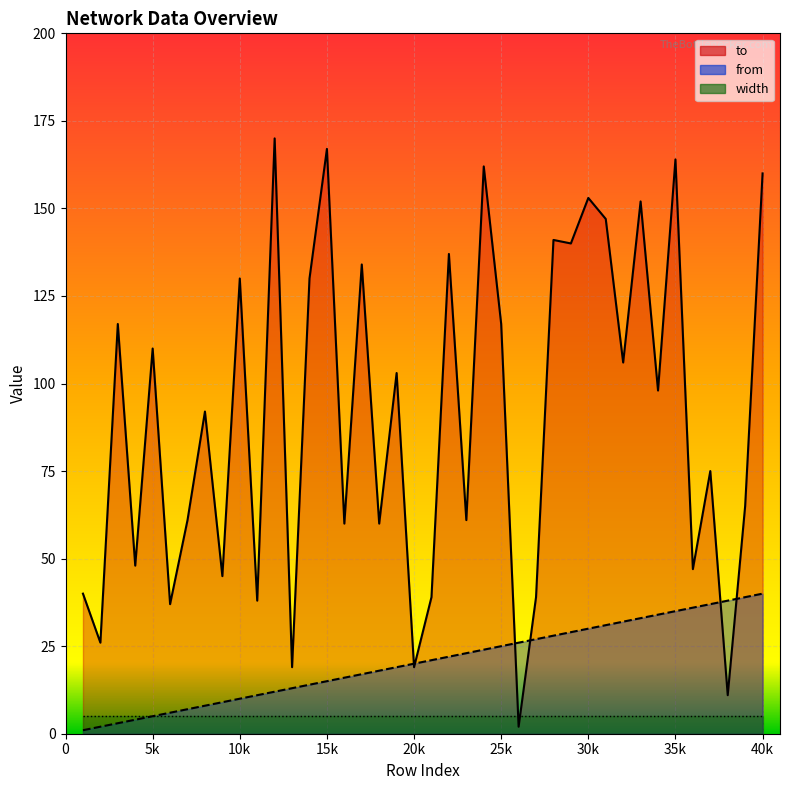

True or false: to has a value of 60 at 18.

True